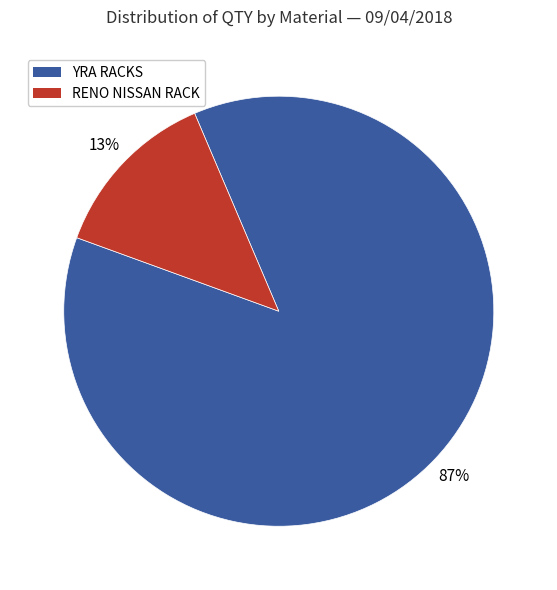

How many slices are in this pie chart?

2